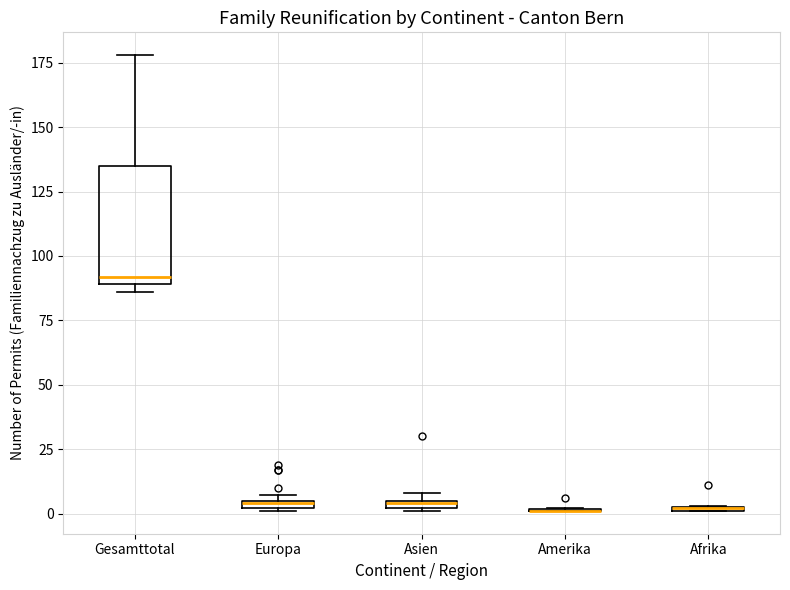

Where is the lower edge of the box for Gesamttotal on the y-axis? The values are not printed on the chart, so give them approximately, as read against the axis.

90